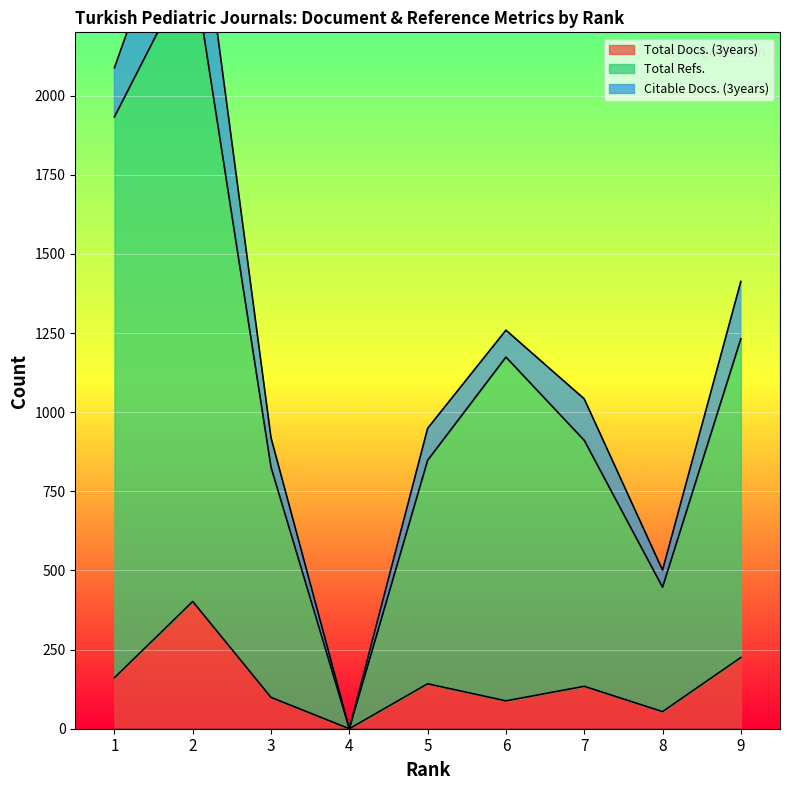

What is the value of the Total Docs. (3years) point at the 9th from the left?

225